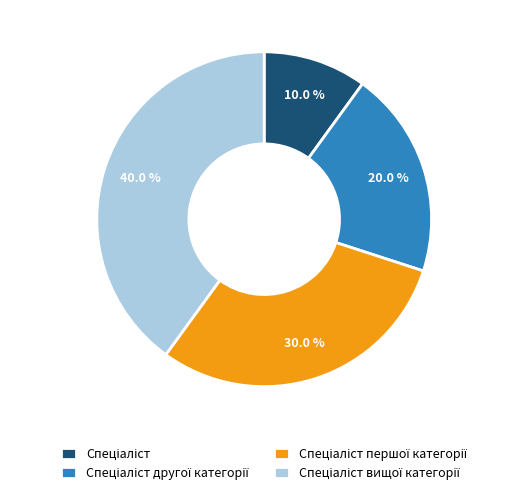

Is there a majority slice in this chart?

No